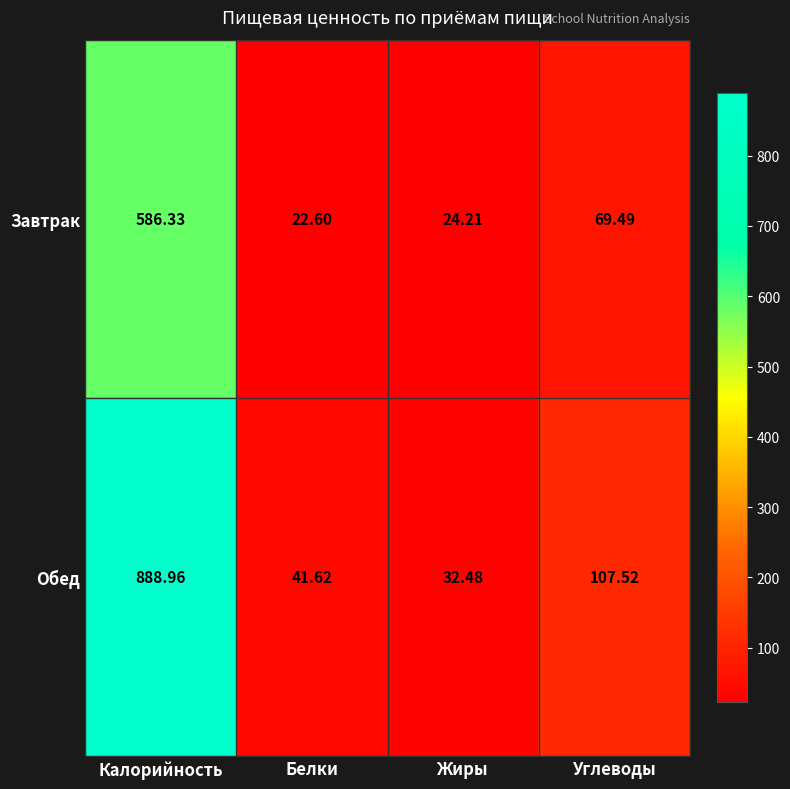

Where does the Завтрак series first go above 69?

Калорийность